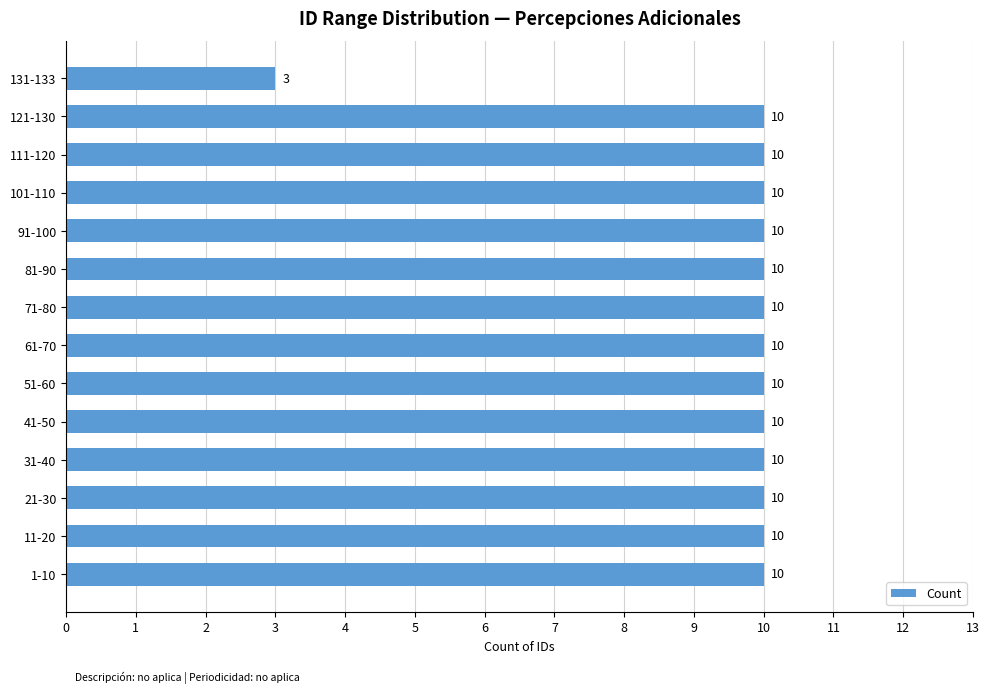

The chart shows a value of 10 at 11-20. True or false?

True